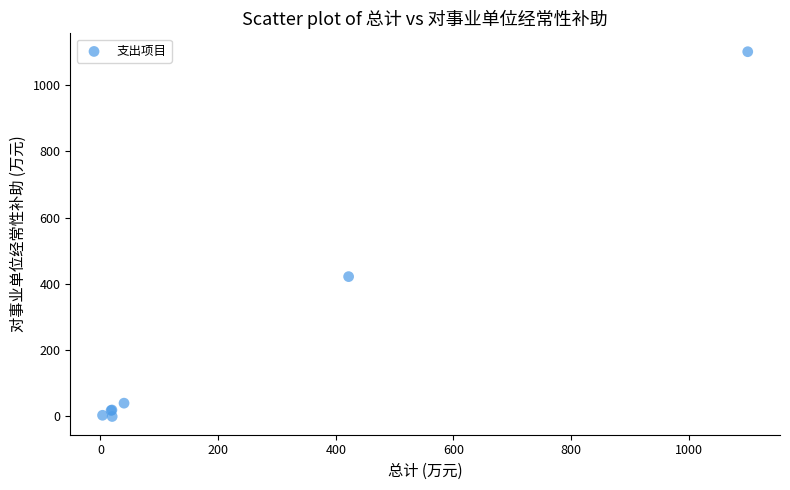

What Y value in the scatter plot is closest to 550?

421.8